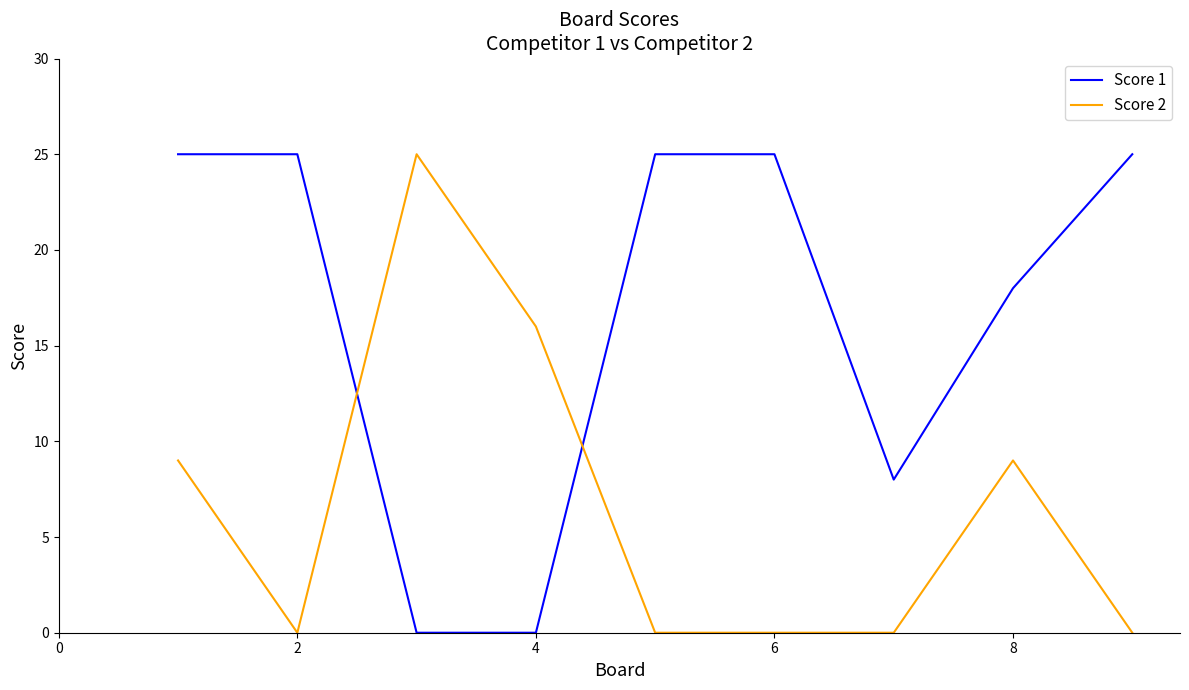

Which series has the largest total across all categories?

Score 1